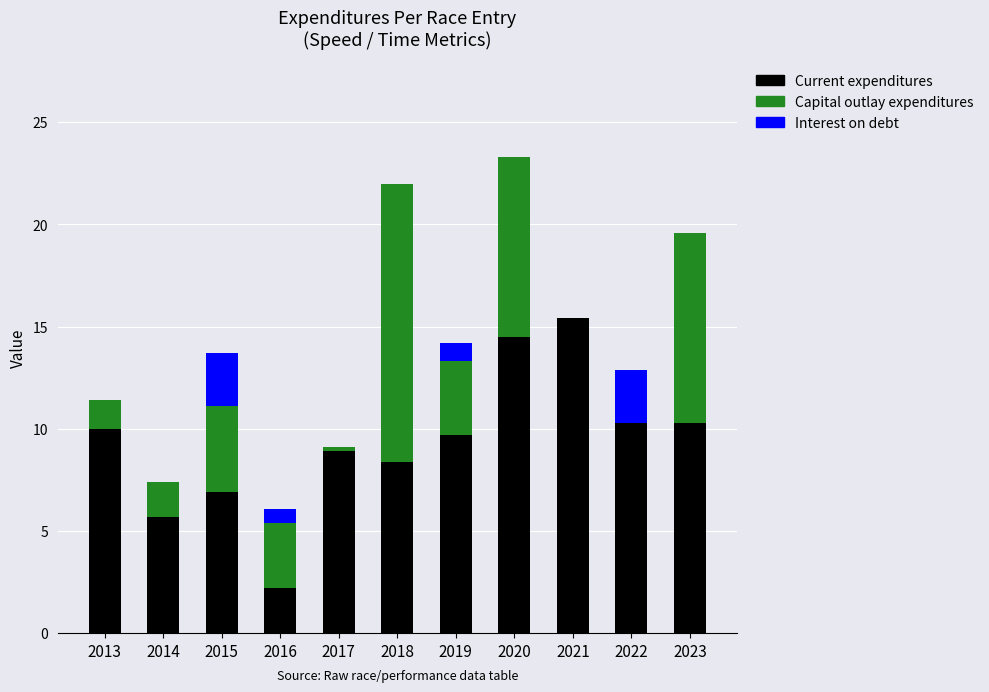

The value of Current expenditures at 2013 is 10.0. True or false?

True